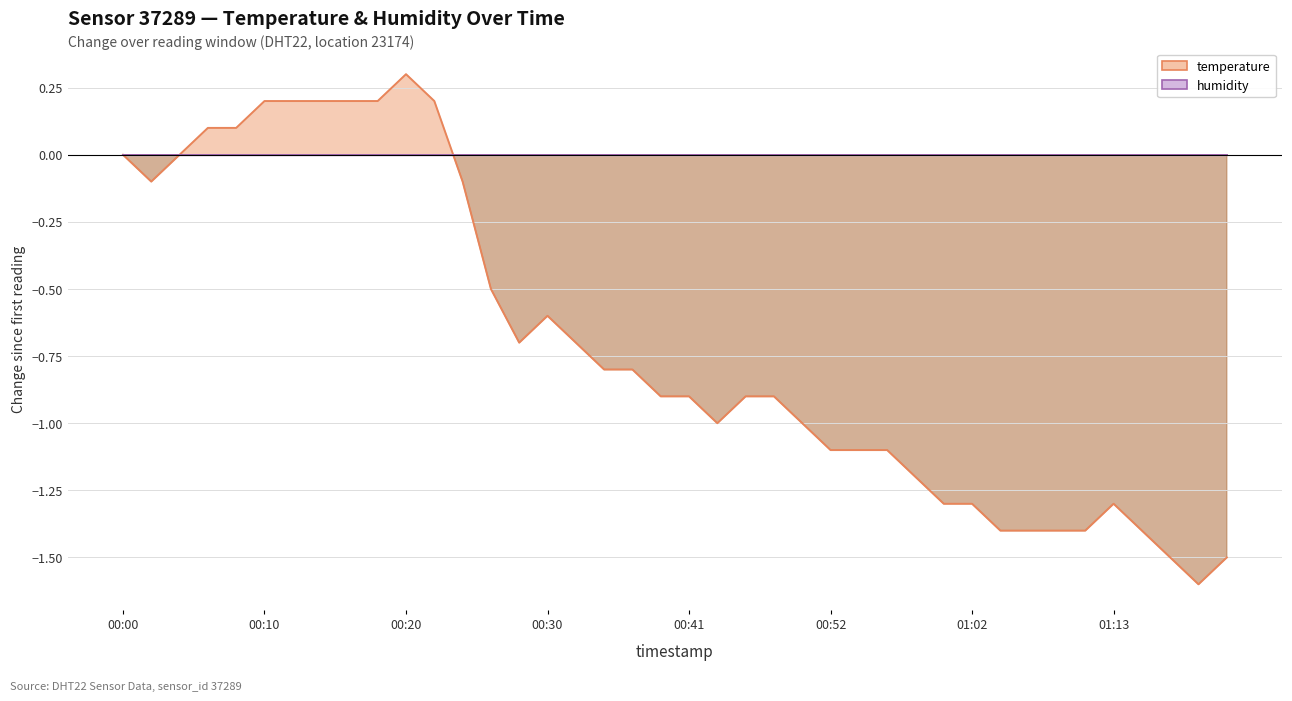

True or false: temperature has more than 2 points higher than both neighbors.

True